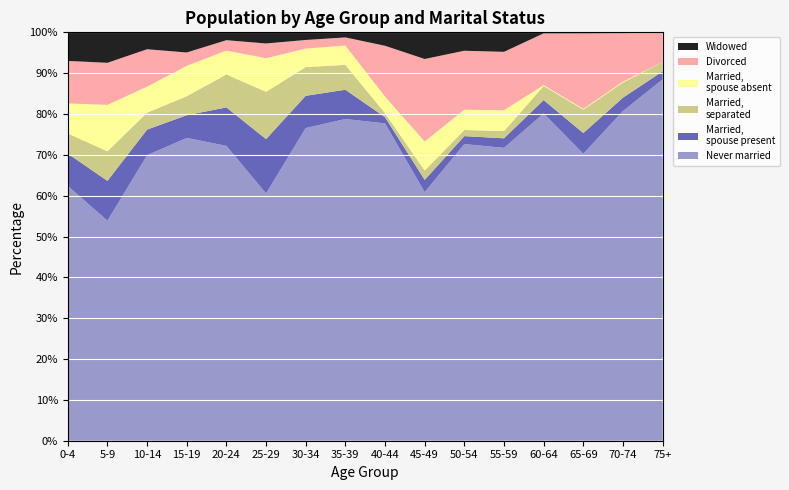

What is the total value across all series at 15-19?

100.0